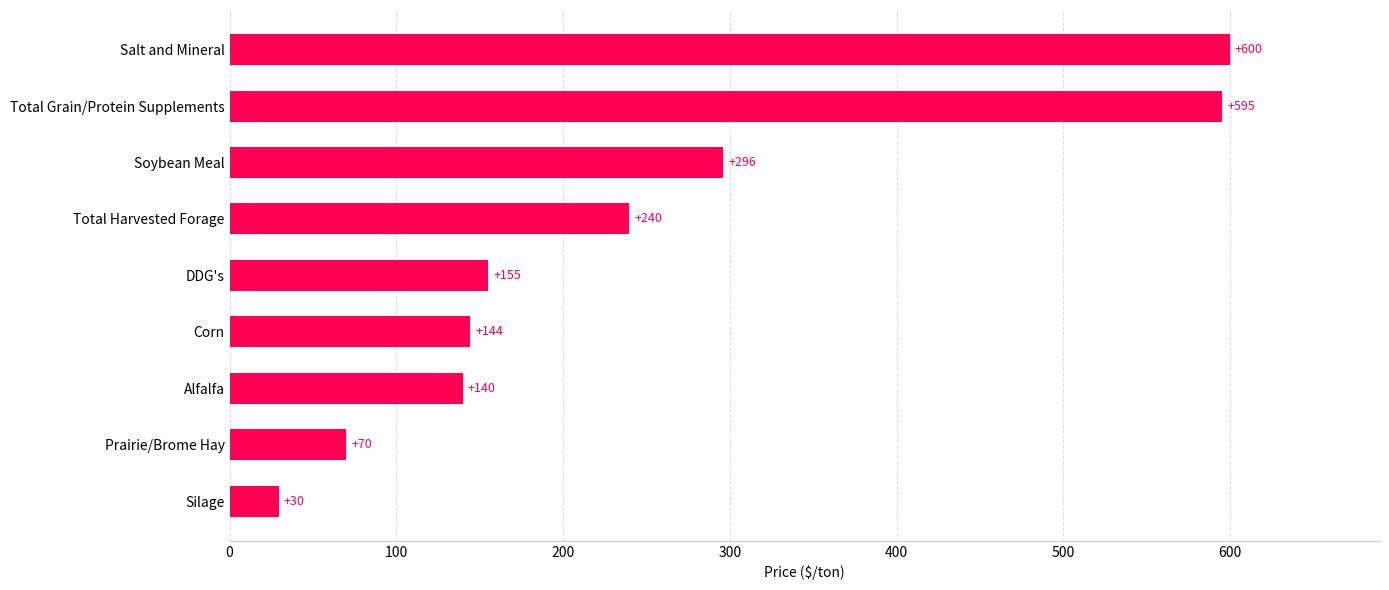

What is the change in value from Alfalfa to Soybean Meal?

+156.0